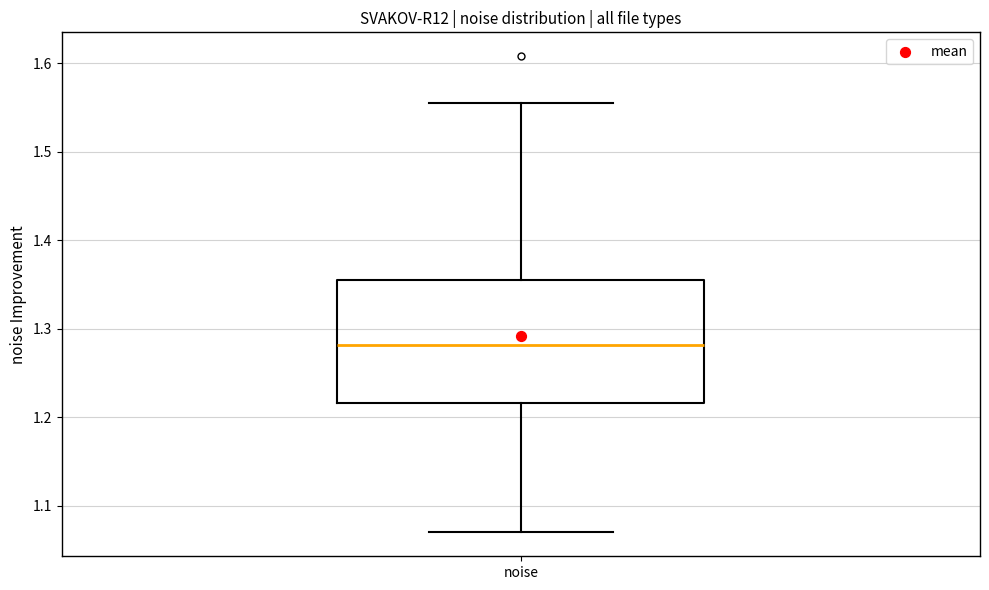

Where is the lower edge of the box for noise on the y-axis? The values are not printed on the chart, so give them approximately, as read against the axis.

1.22